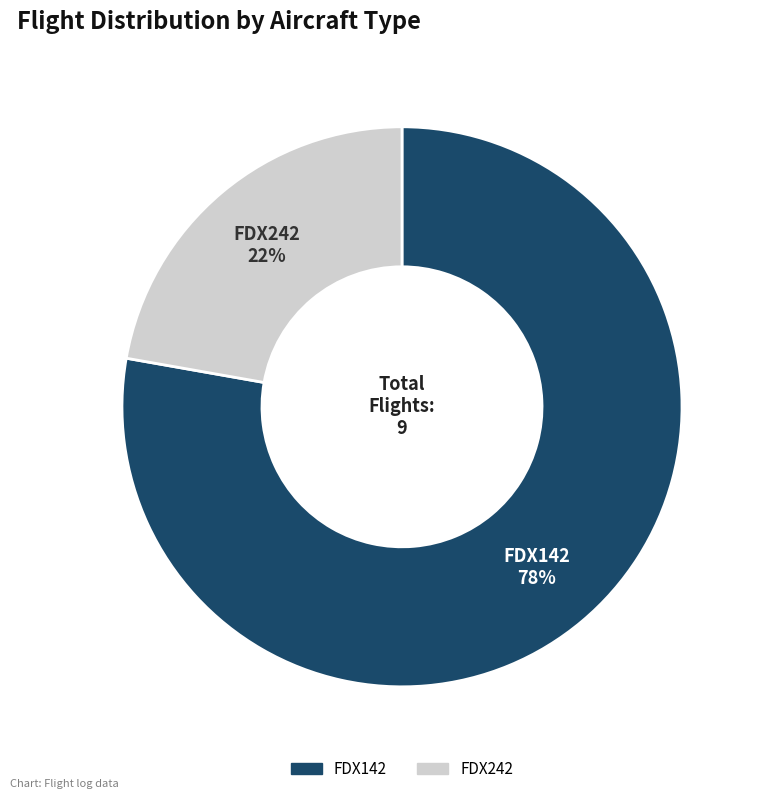

Do FDX142 and FDX242 together represent more than half of the pie?

Yes